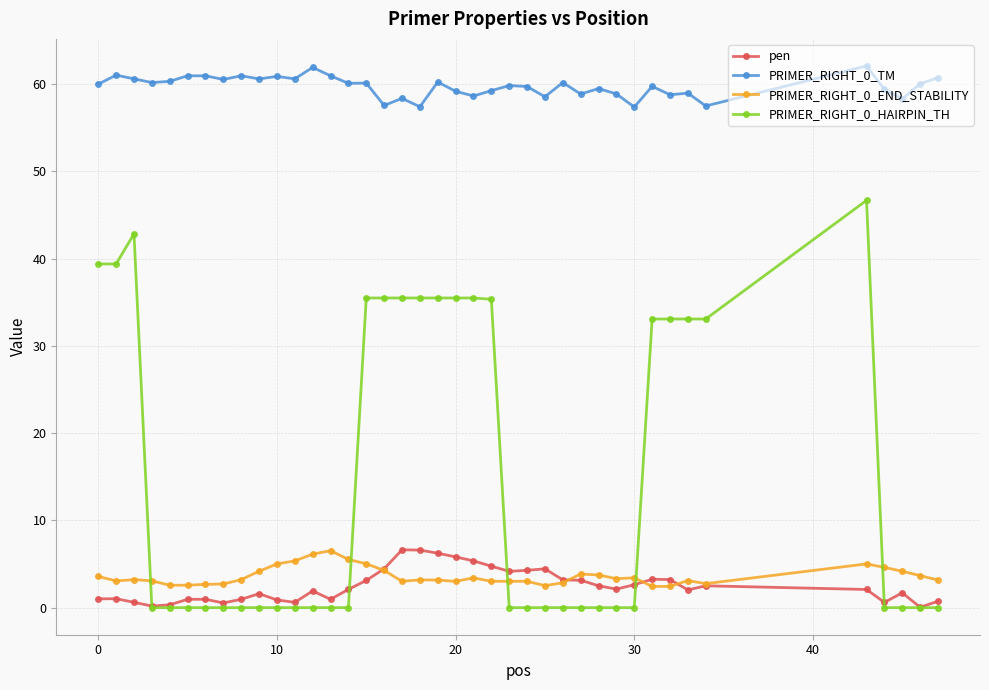

What is the maximum value shown in the chart?

62.1